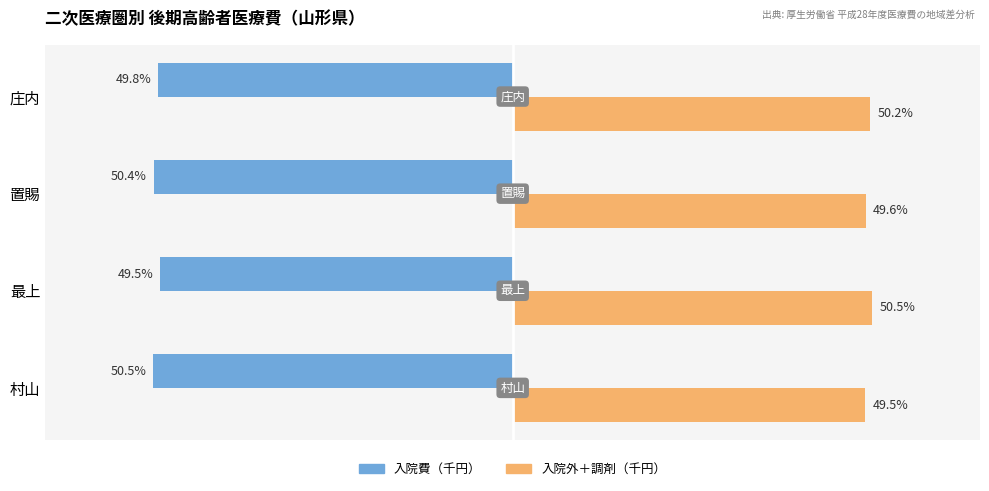

Rank the categories by 入院外＋調剤（千円） value from lowest to highest.

村山, 置賜, 庄内, 最上